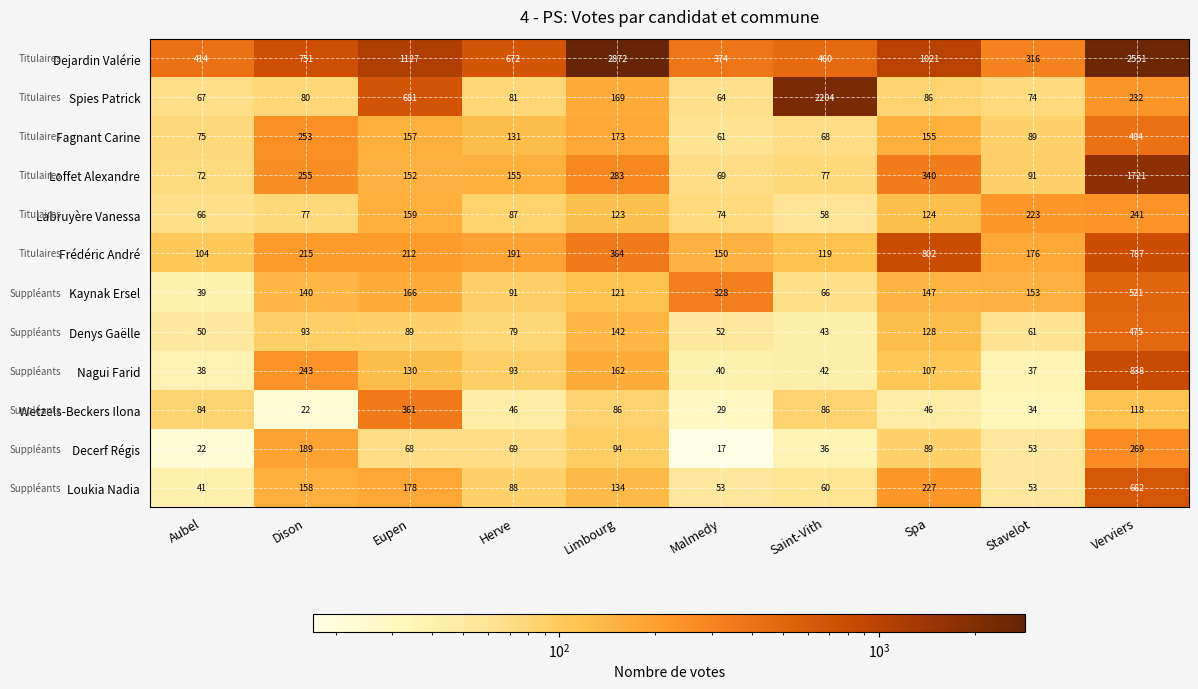

What is the sum of all Wetzels-Beckers Ilona values?

912